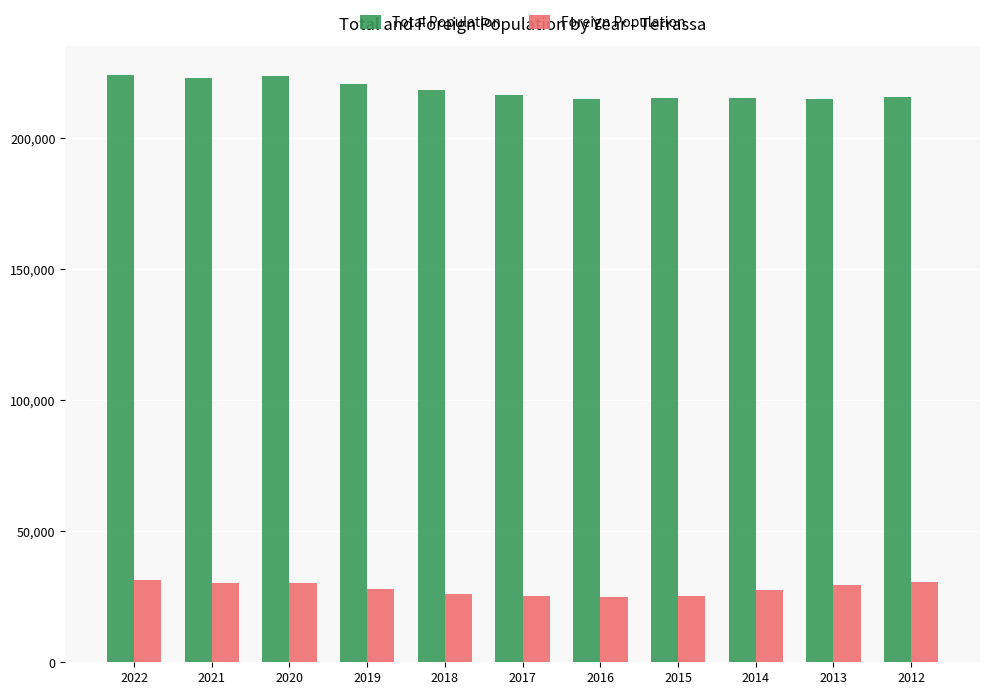

What is the sum of all Total Population values?

2402856